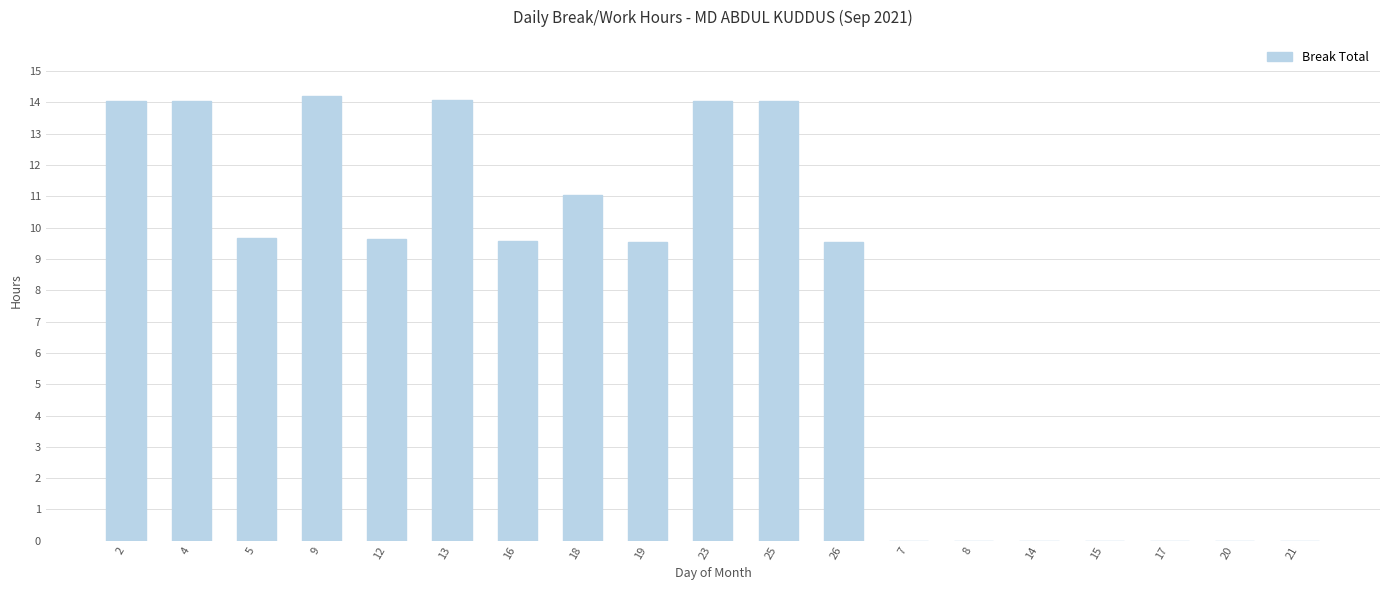

How many values exceed 9?

12